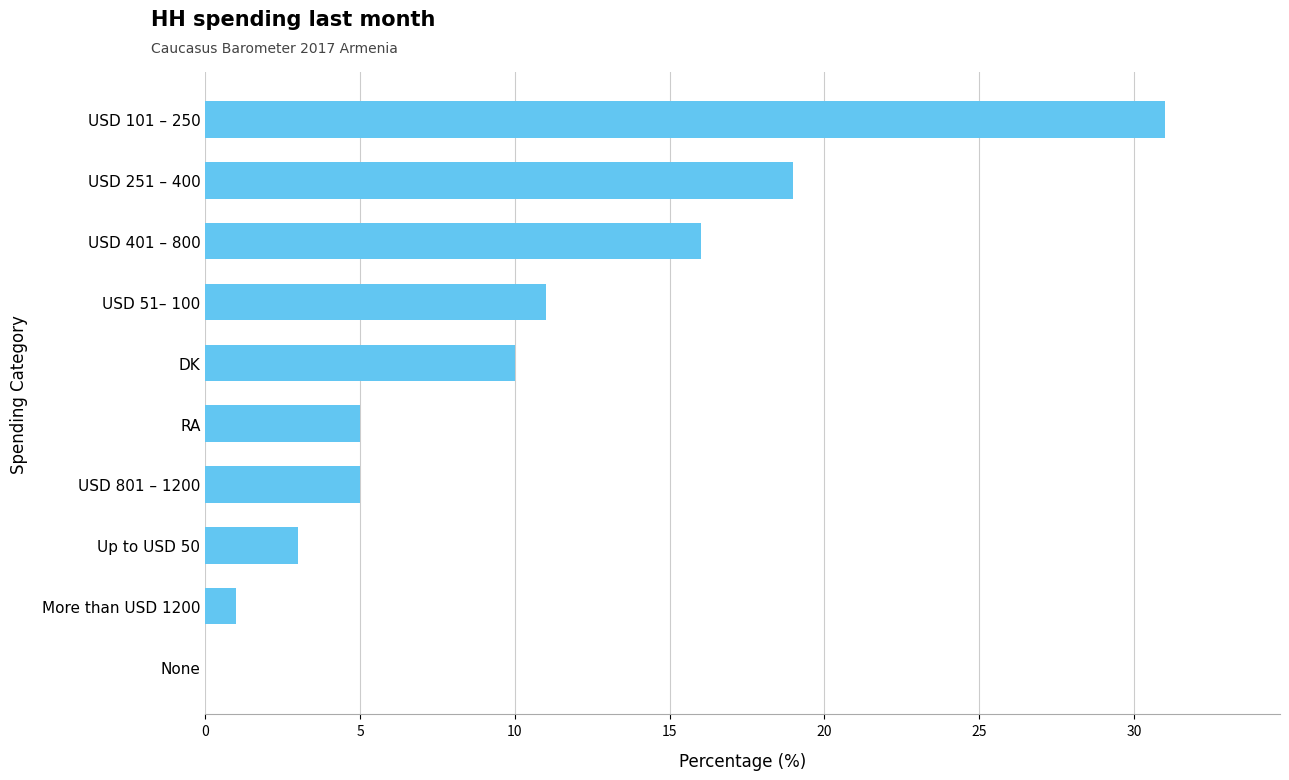

What is the sum of the values at USD 801 – 1200 and More than USD 1200?

6